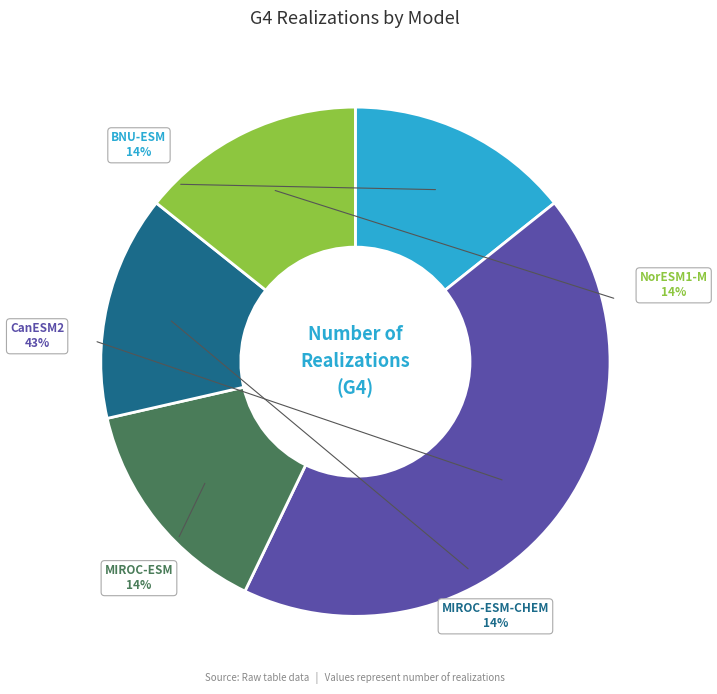

Is there any slice that represents more than half of the pie?

No